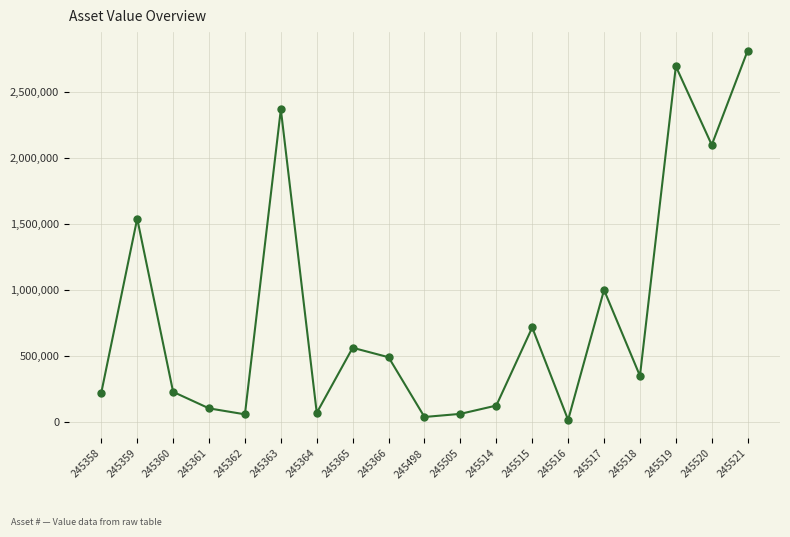

Read the value at 245358.

222644.1